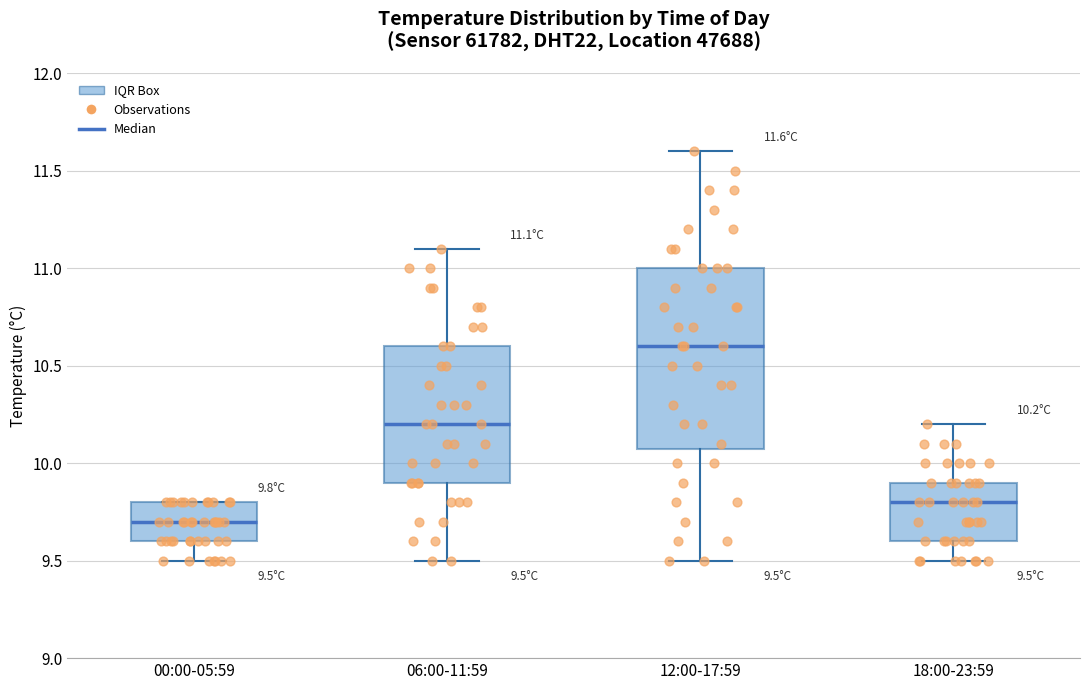

Which box's median line is the highest?

12:00-17:59